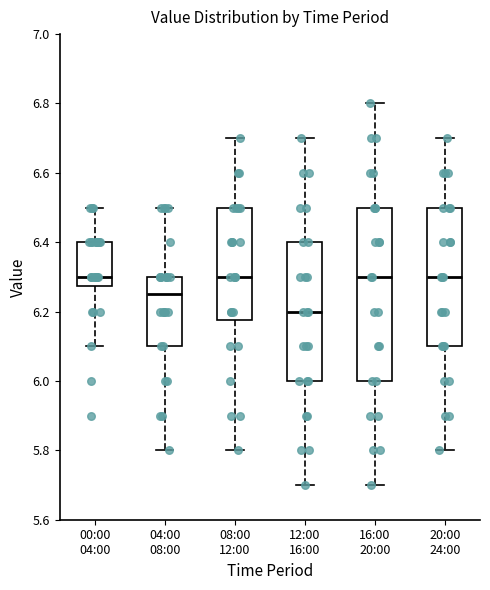

Reading left to right, read every box against the y-axis: the position of its median line, the range the box covers, and the ends of its whiskers. The values are not printed on the chart, so give them approximately, as read against the axis.

00:00 04:00: median 6.30, box 6.28 to 6.40, whiskers 6.10 to 6.50
04:00 08:00: median 6.26, box 6.10 to 6.30, whiskers 5.80 to 6.50
08:00 12:00: median 6.30, box 6.18 to 6.50, whiskers 5.80 to 6.70
12:00 16:00: median 6.20, box 6.00 to 6.40, whiskers 5.70 to 6.70
16:00 20:00: median 6.30, box 6.00 to 6.50, whiskers 5.70 to 6.80
20:00 24:00: median 6.30, box 6.10 to 6.50, whiskers 5.80 to 6.70